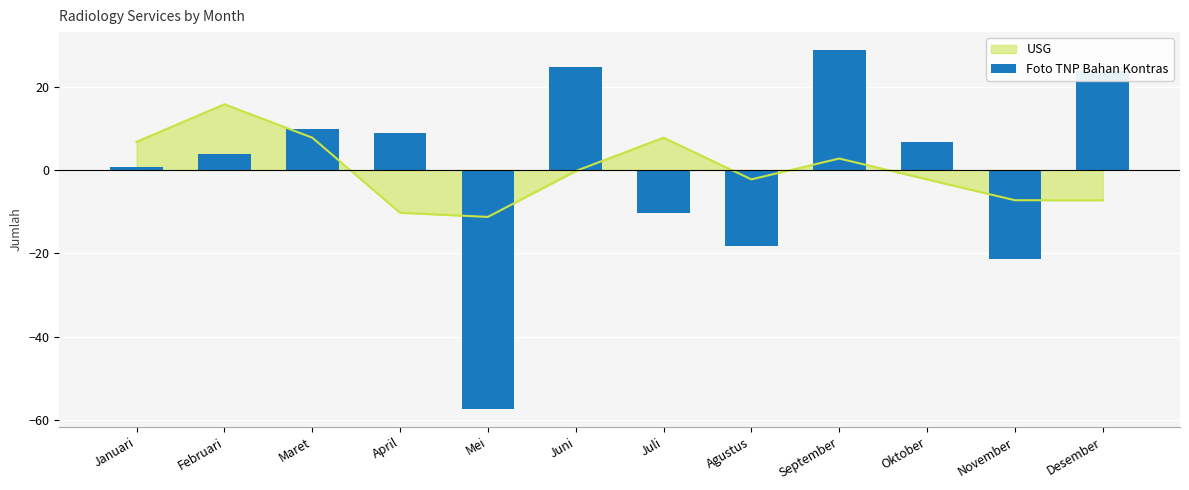

Reading left to right, list all the values displayed in this chart.

Januari=0.8	Februari=3.8	Maret=9.8	April=8.8	Mei=-57.2	Juni=24.8	Juli=-10.2	Agustus=-18.2	September=28.8	Oktober=6.8	November=-21.2	Desember=23.8